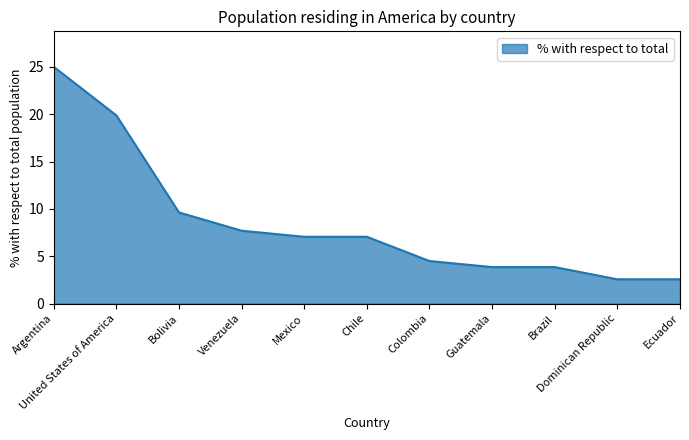

Does the chart display data point markers on the line(s)?

No